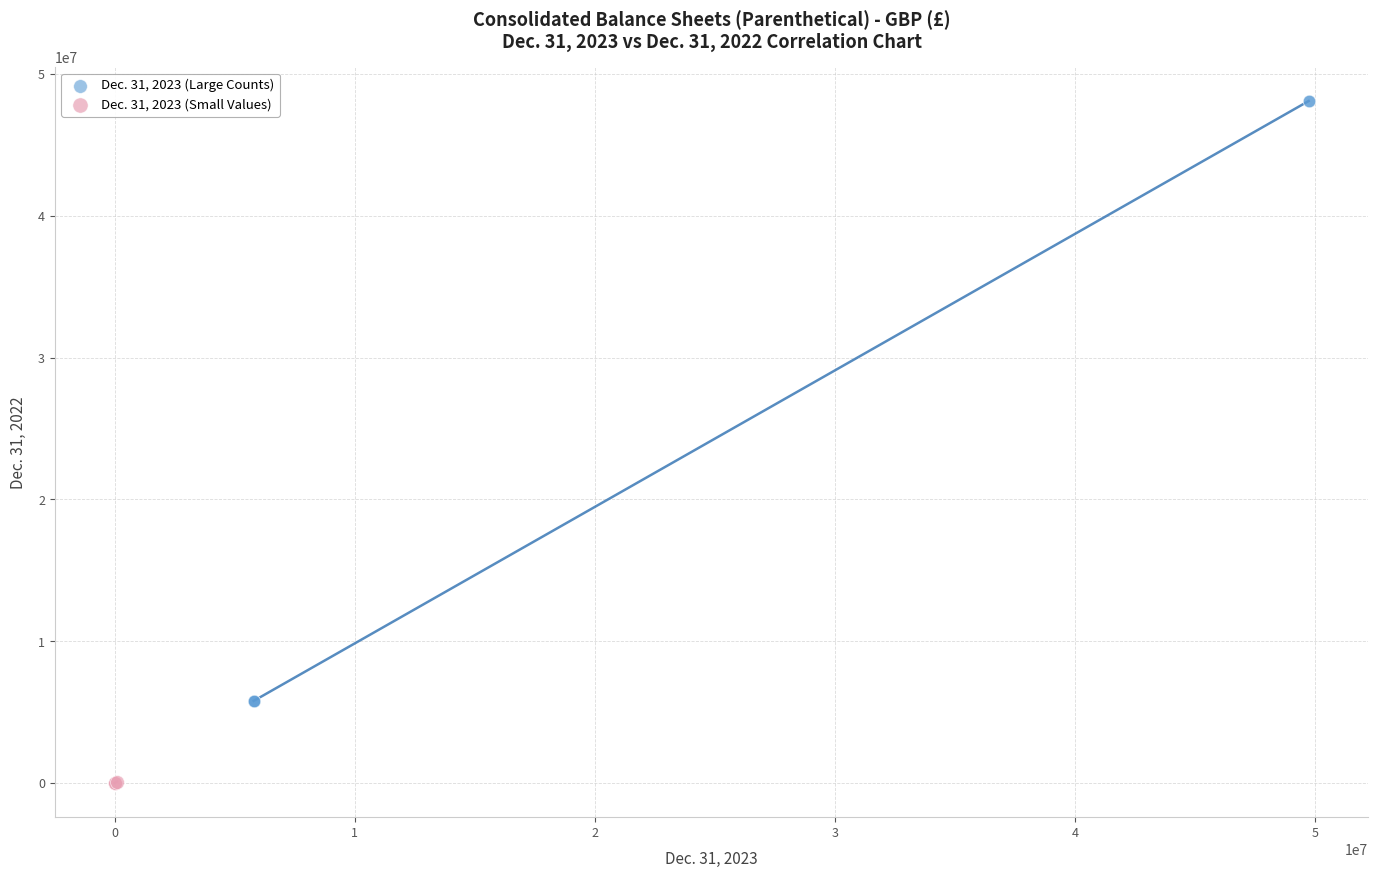

What are all the series names shown in the legend?

Dec. 31, 2023 (Large Counts), Dec. 31, 2023 (Small Values)